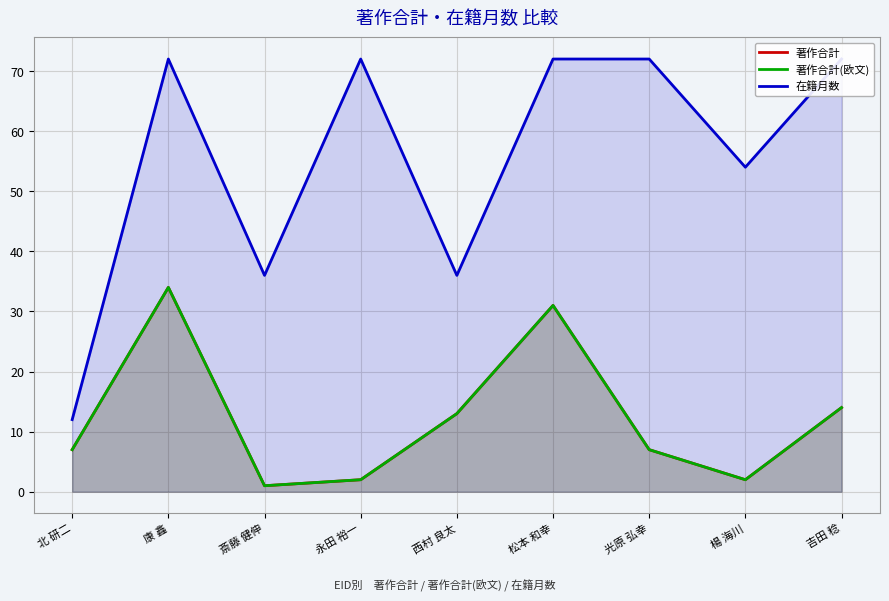

True or false: 著作合計 has a value of 11 at 北 研二.

False